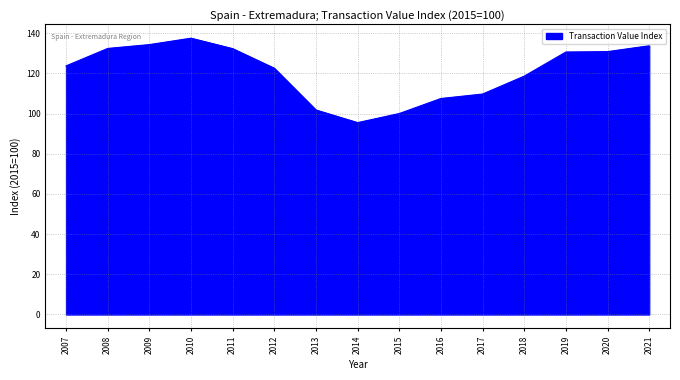

What is the difference between the maximum and minimum values?

42.0